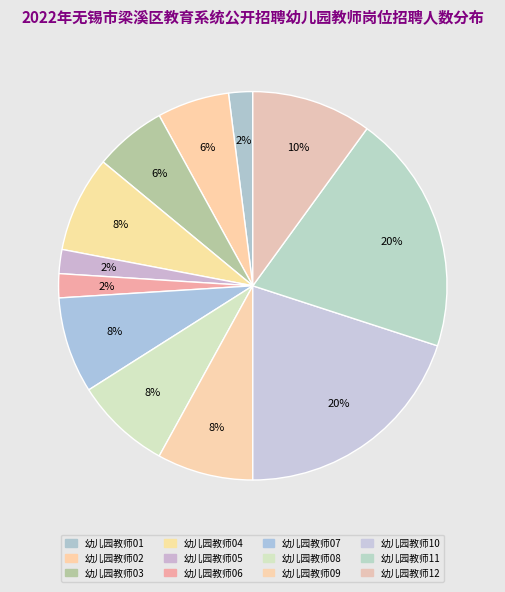

Which category has the biggest portion of the pie?

幼儿园教师10